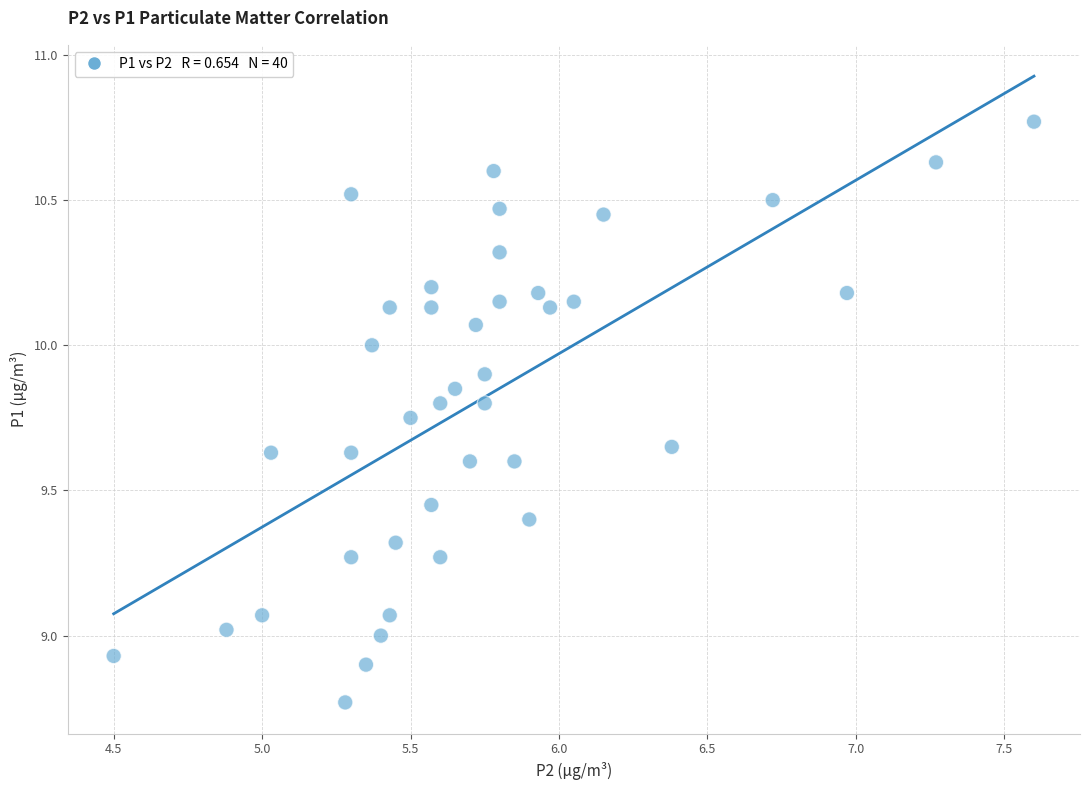

What is the range of Y values (max minus min)?

2.0